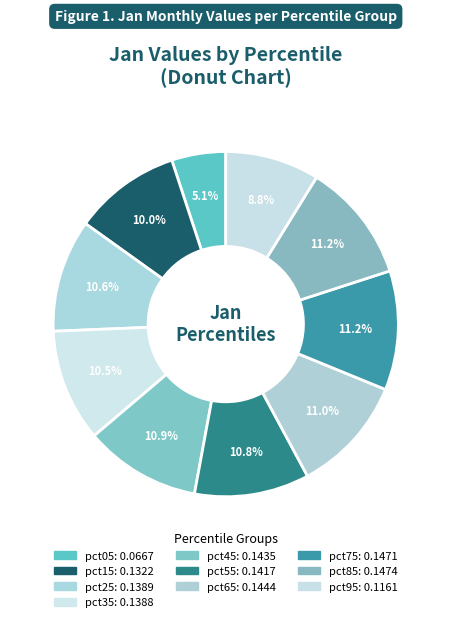

Does pct25 account for over 50% of the chart?

No